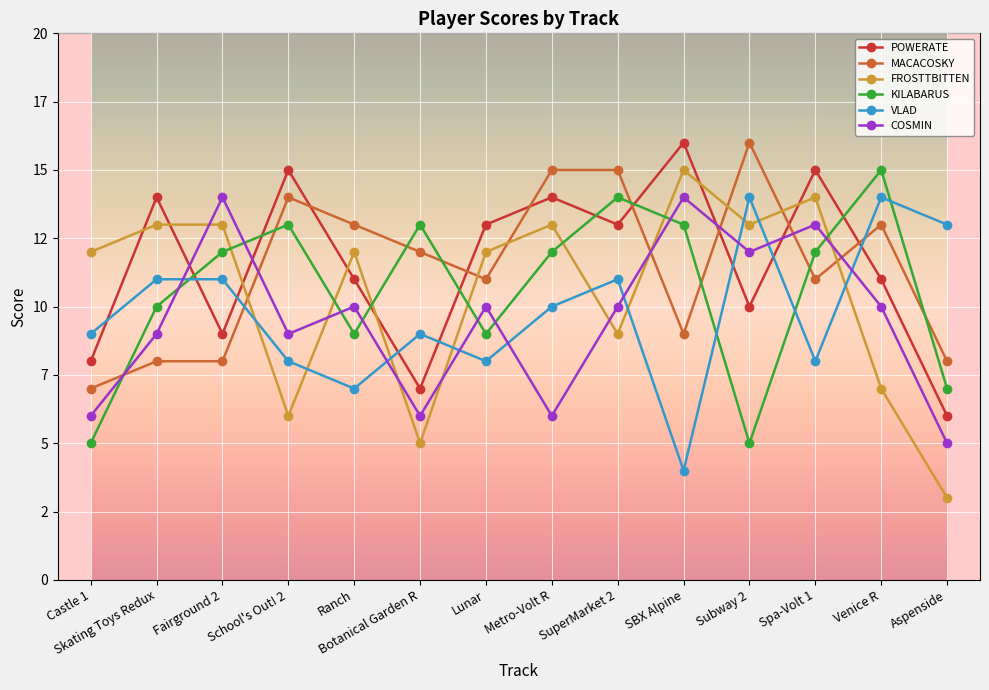

What position from the right is Ranch?

10